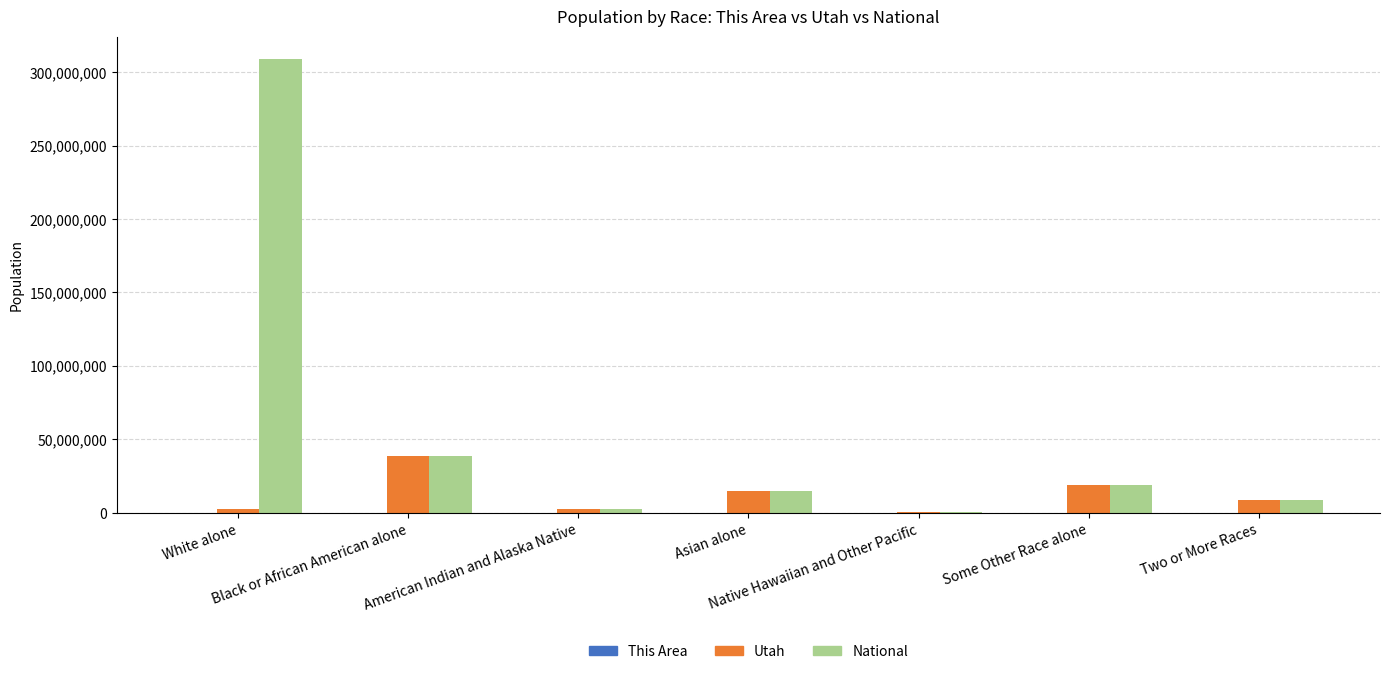

Where is National nearest to the value 154642775?

Black or African American alone